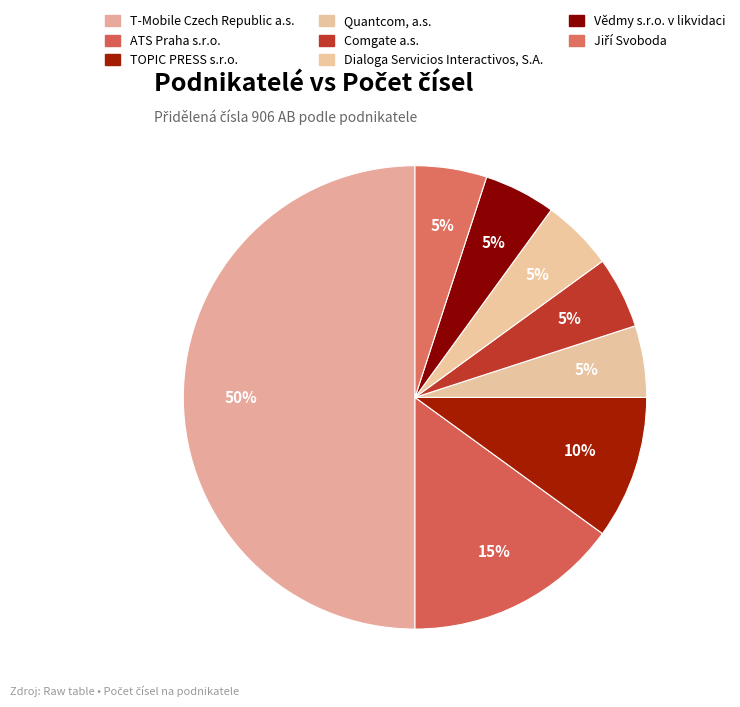

To the nearest percent, what percentage of the pie is Vědmy s.r.o. v likvidaci?

5%